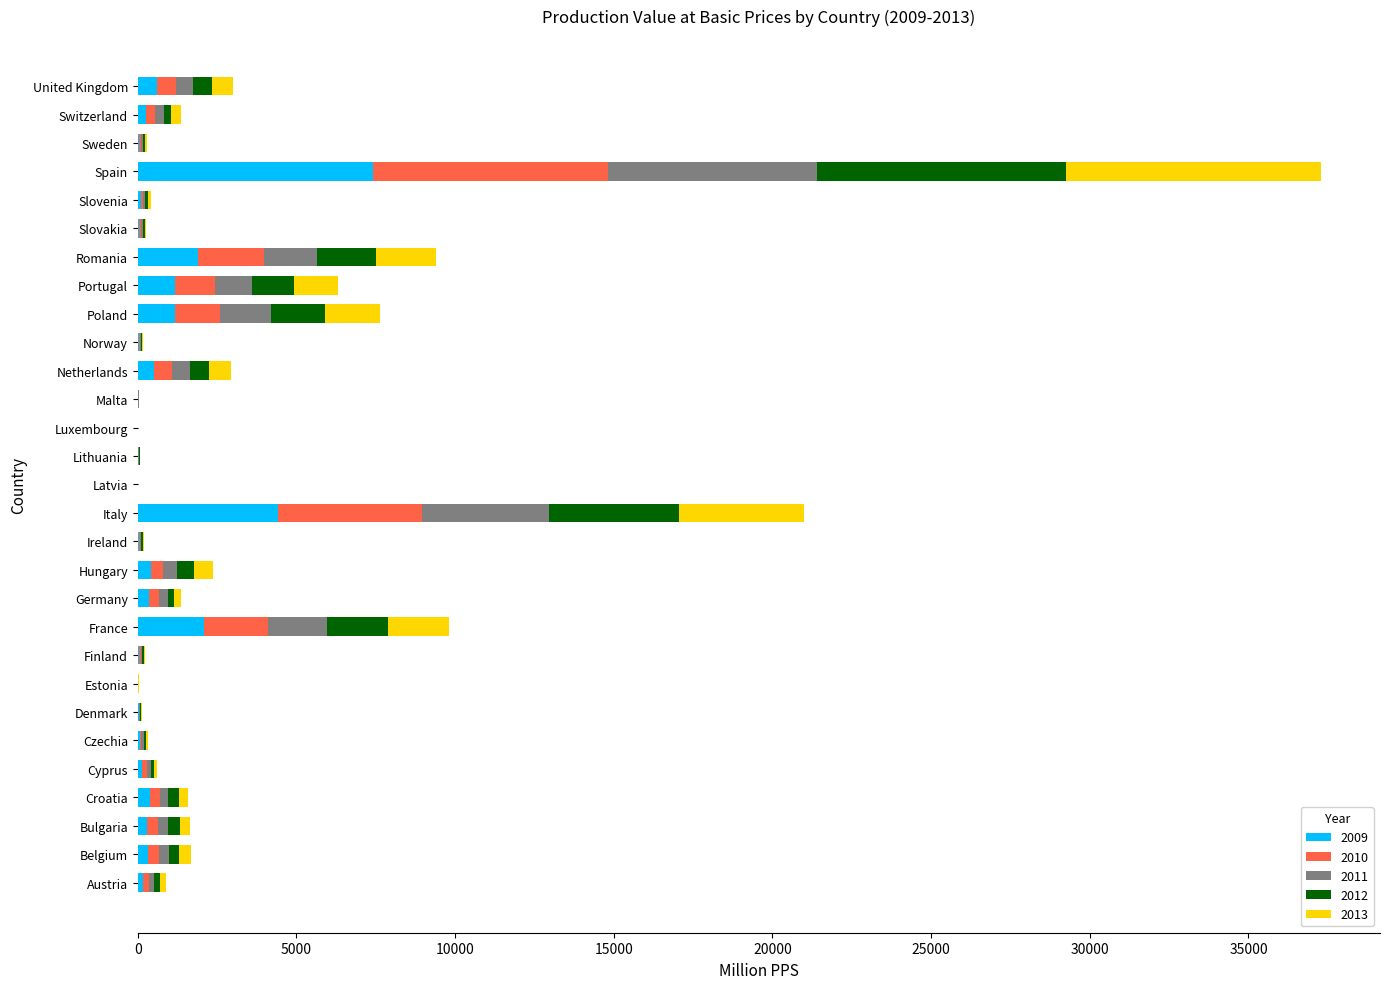

Which category has the highest value in the 2009 series?

Spain